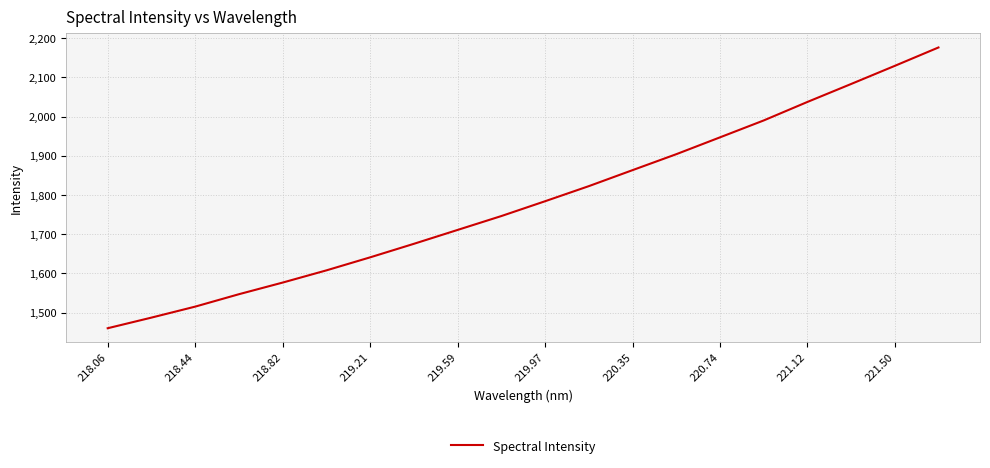

Reading left to right, extract all data points from this chart.

1459.9	1487.0	1515.0	1546.7	1576.4	1607.6	1640.8	1675.4	1710.8	1746.2	1784.0	1822.5	1863.4	1904.0	1947.0	1990.1	2037.4	2083.2	2129.5	2176.4